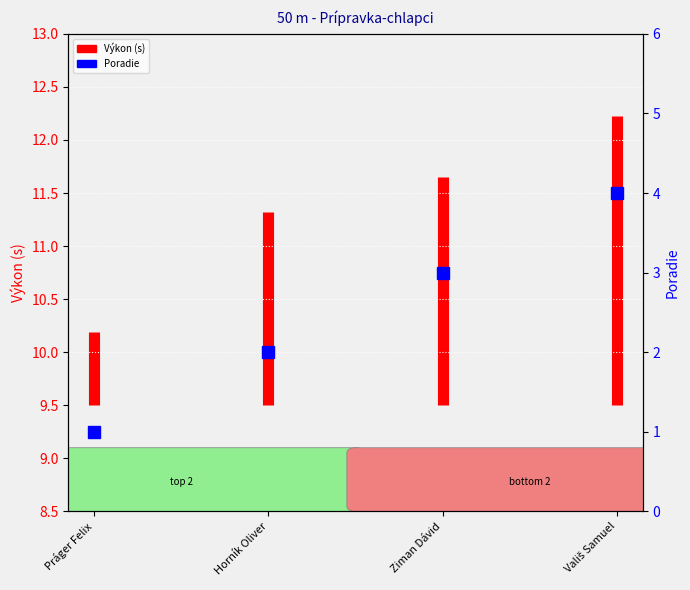

How many lines are shown in the chart?

1